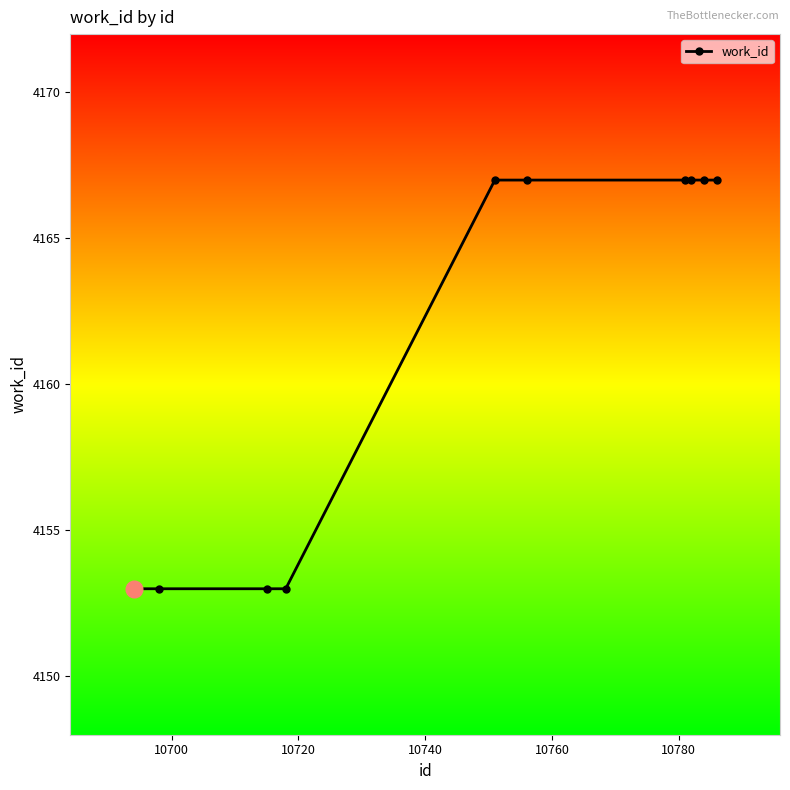

Reading left to right, list all the values displayed in this chart.

4153	4153	4153	4153	4167	4167	4167	4167	4167	4167